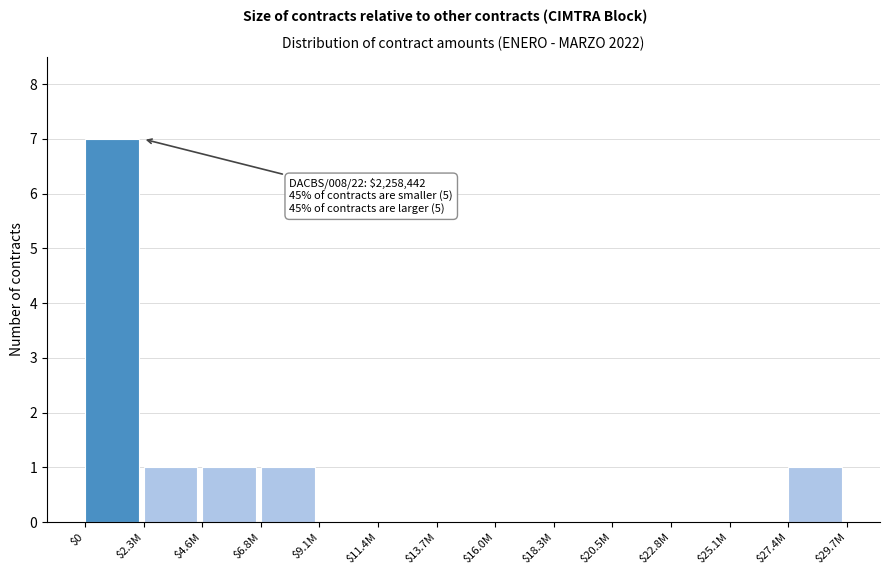

True or false: the data shows 0 at $11.4M.

True